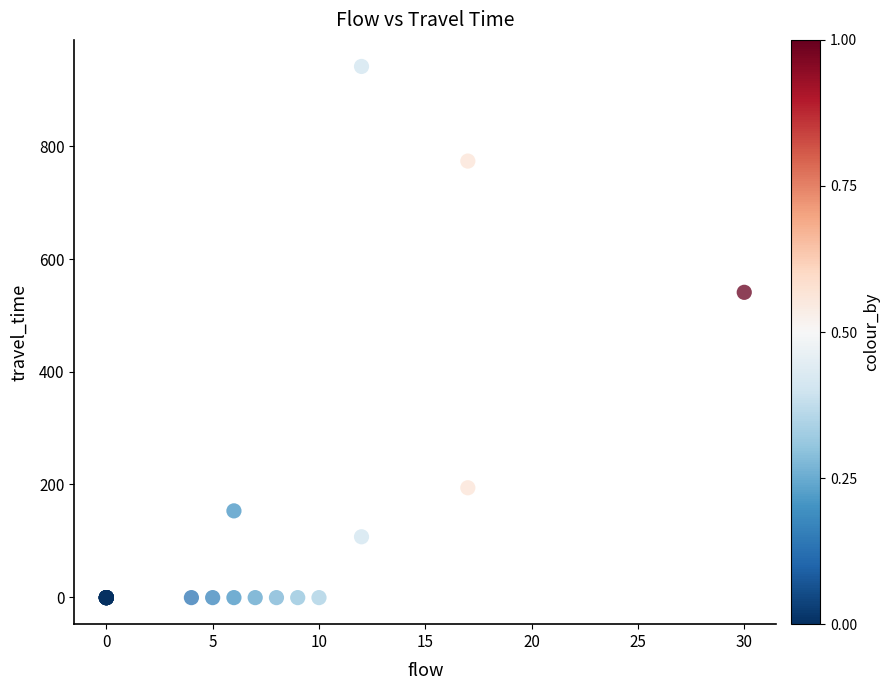

What Y value in the scatter plot is closest to 470?

541